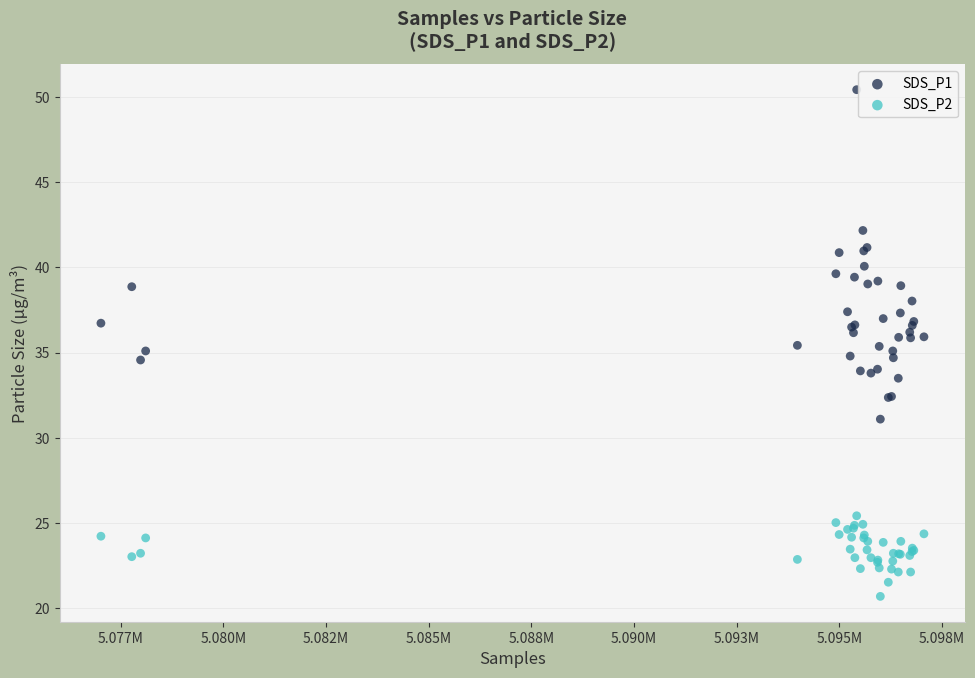

Which series contains the highest Y value?

SDS_P1